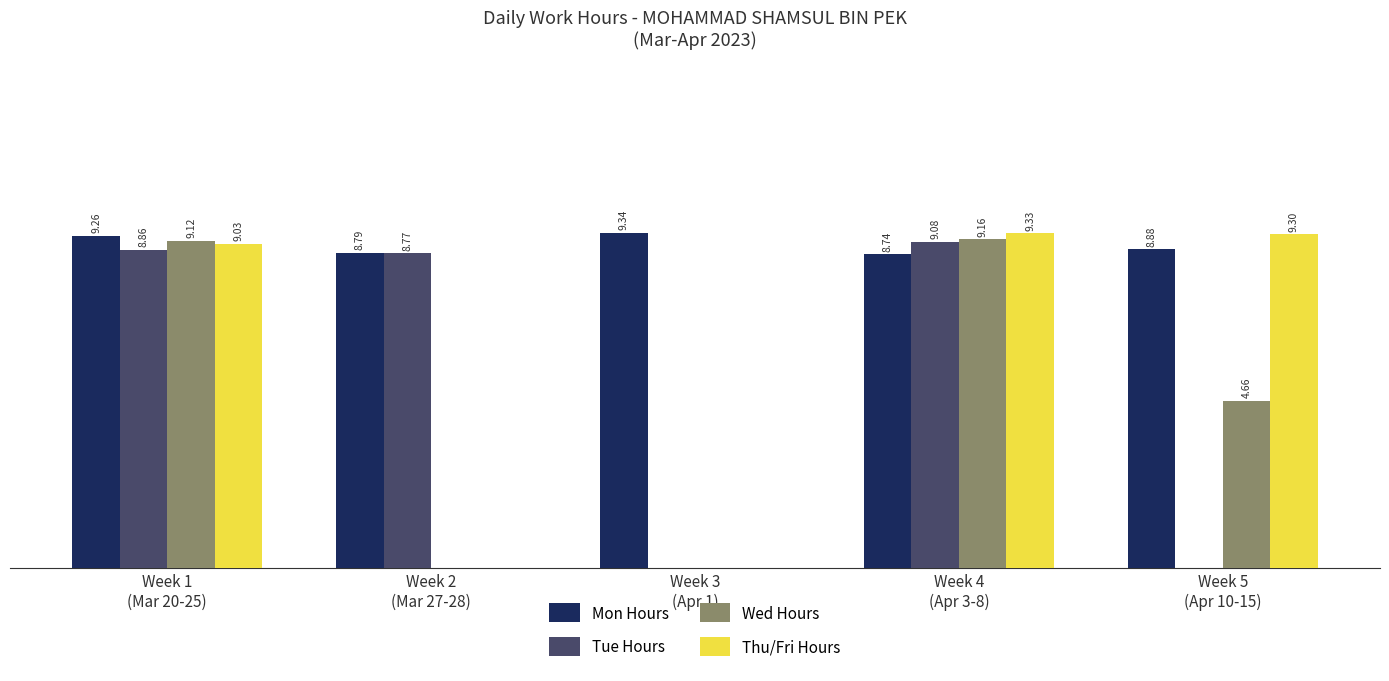

Which series changed the most between Week 3
(Apr 1) and Week 5
(Apr 10-15)?

Thu/Fri Hours